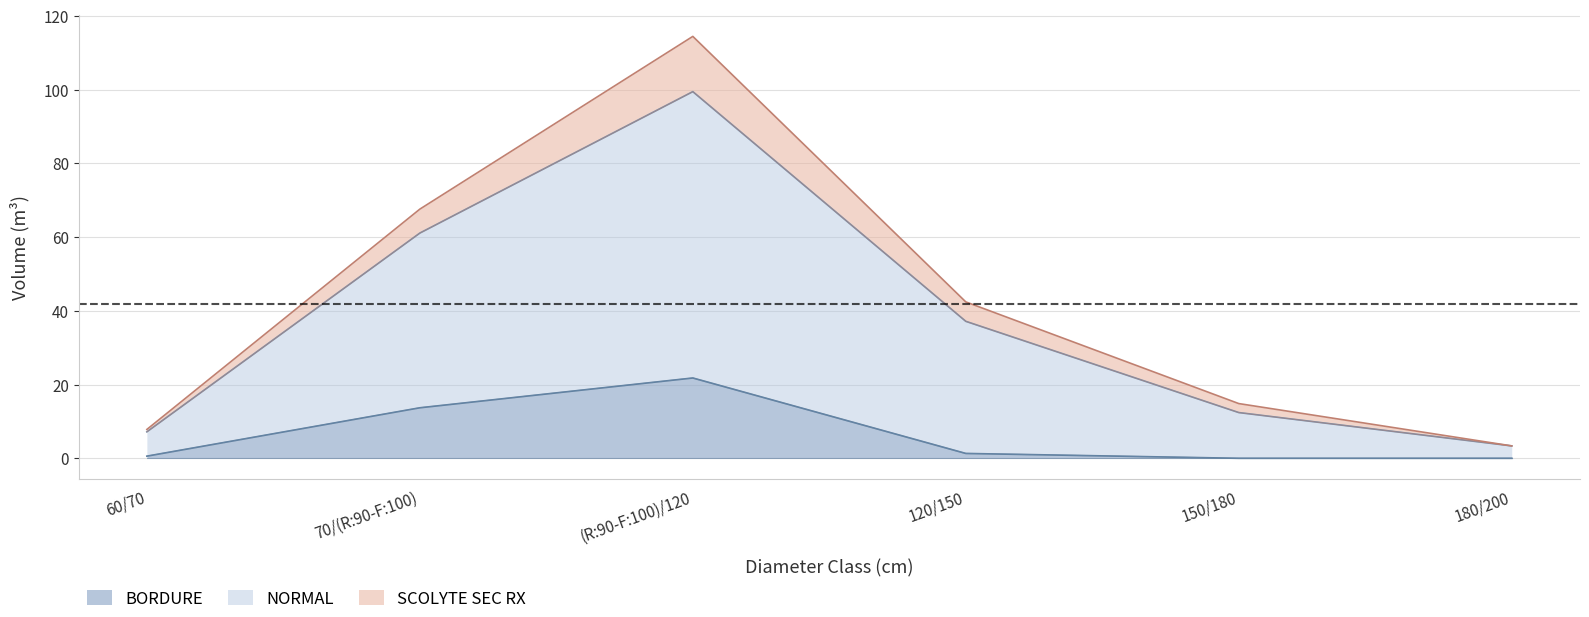

True or false: SCOLYTE SEC RX and NORMAL cross at least once.

False